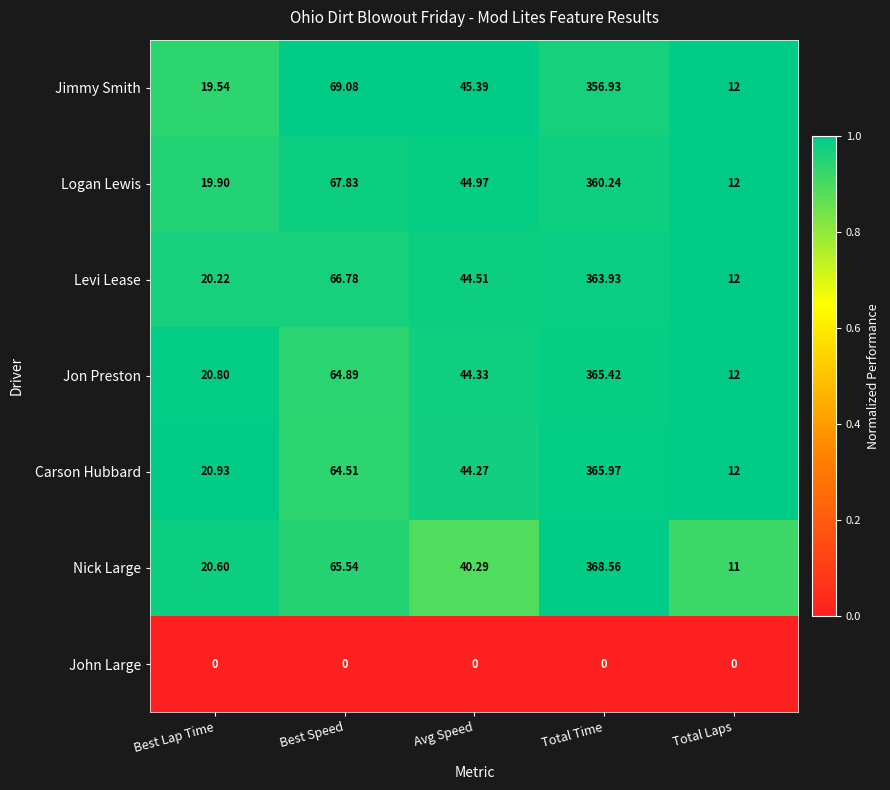

Between Best Speed and Avg Speed, which series saw the biggest shift?

Nick Large